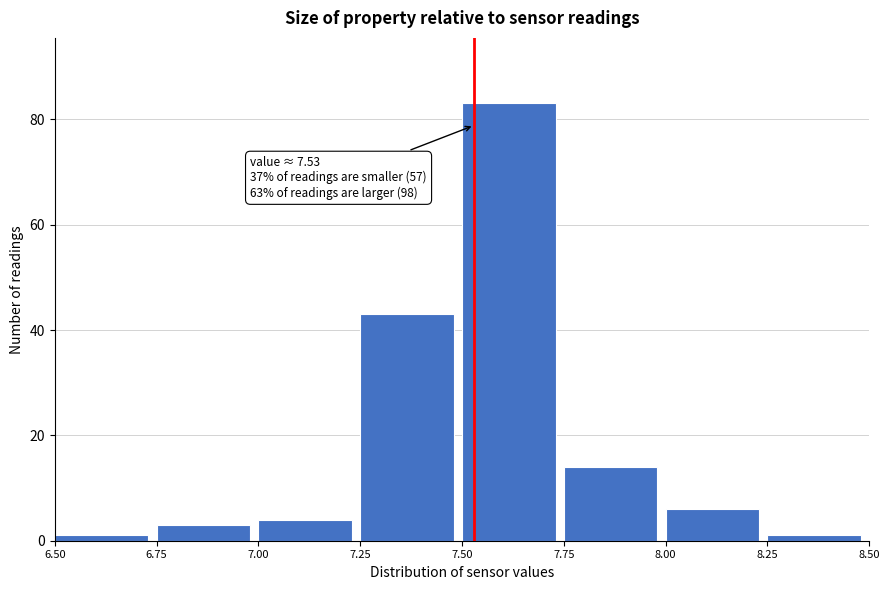

Which range on the x-axis has the tallest bar?

7.50 to 7.75